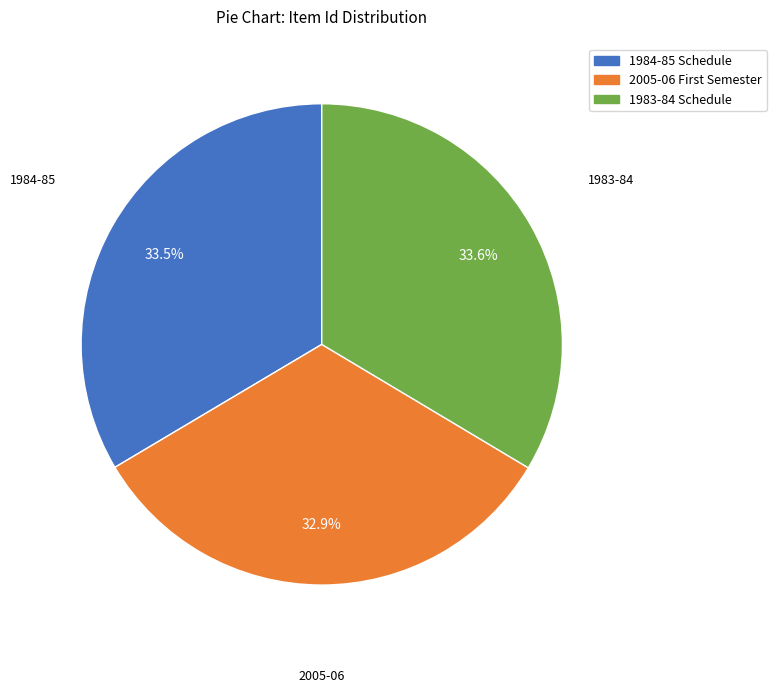

Does any single category account for the majority?

No